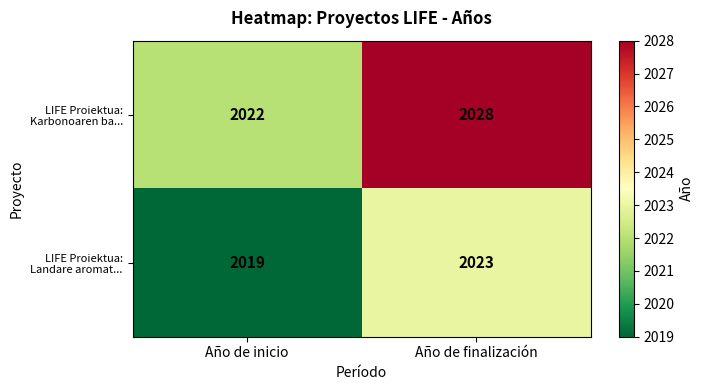

Is it true that LIFE Proiektua: Karbonoaren ba... equals 2028 at Año de finalización?

True